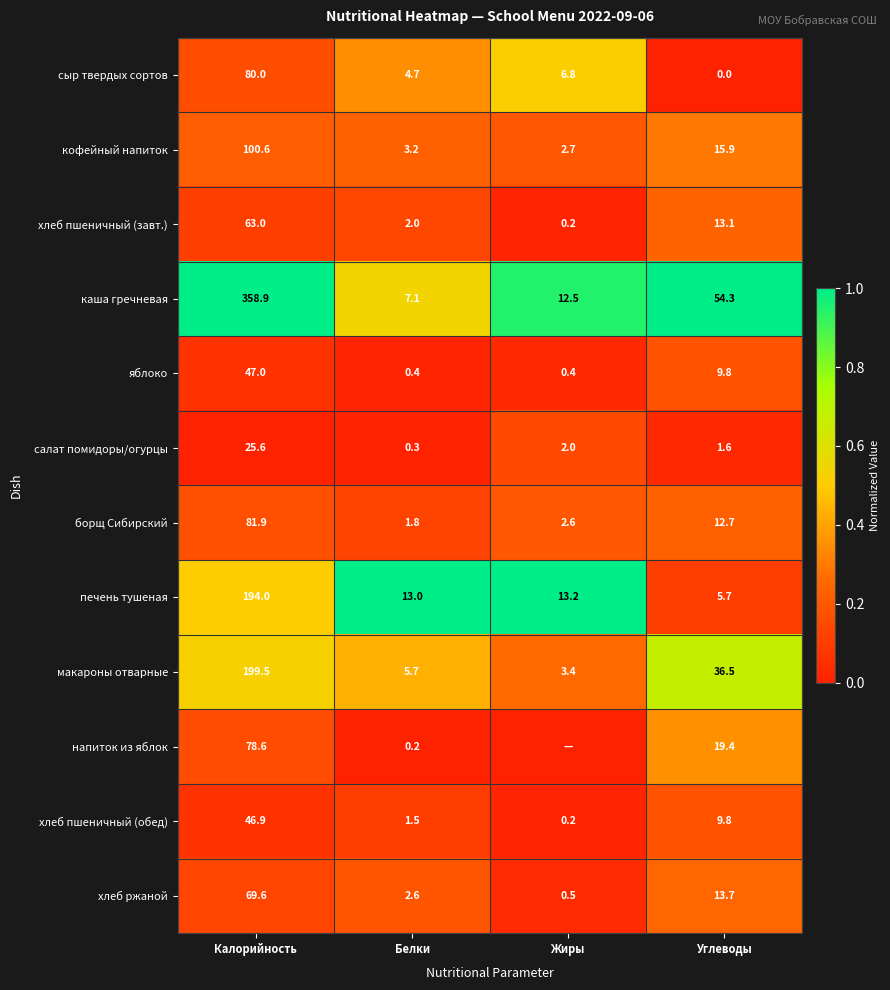

What is the spread (max minus min) of values at Калорийность?

333.3